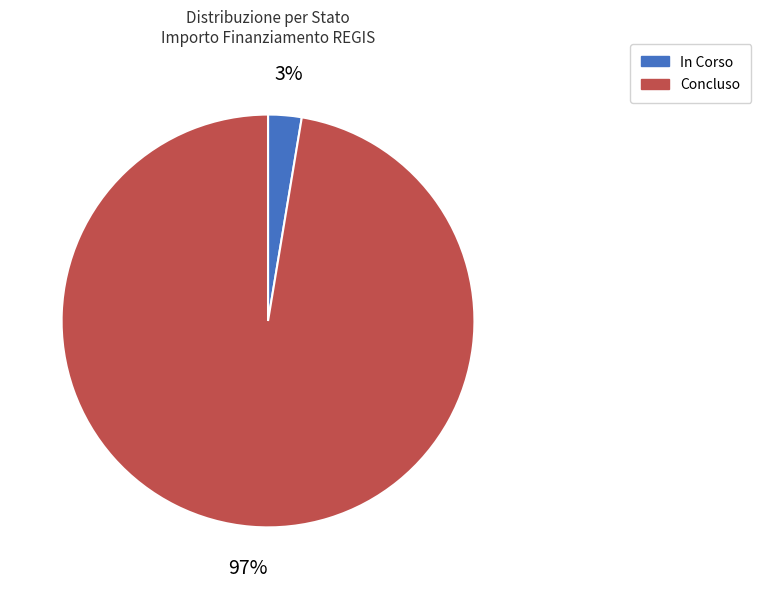

Is there any slice that represents more than half of the pie?

Yes